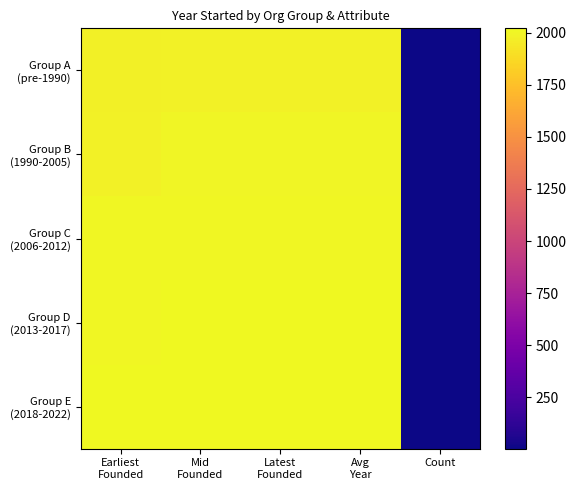

Which has a higher value, Count or Mid
Founded?

Mid
Founded